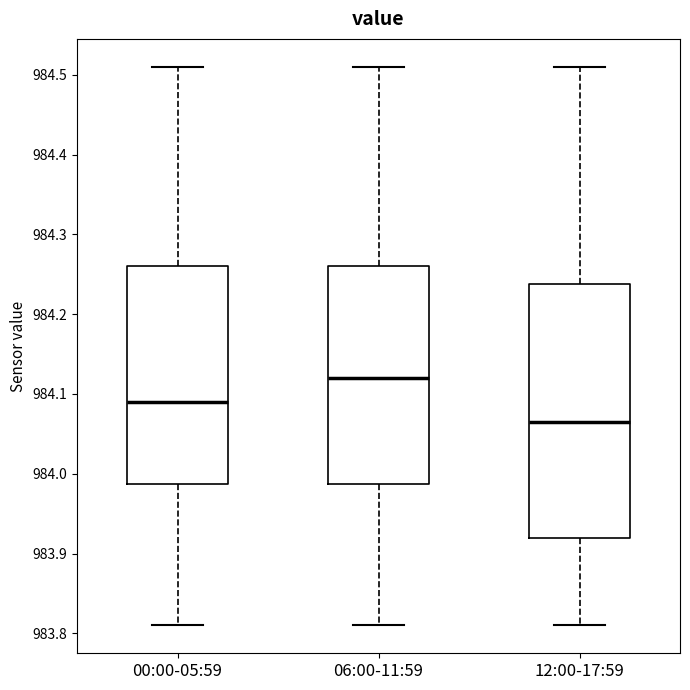

Where is the upper edge of the box for 06:00-11:59 on the y-axis? The values are not printed on the chart, so give them approximately, as read against the axis.

984.26